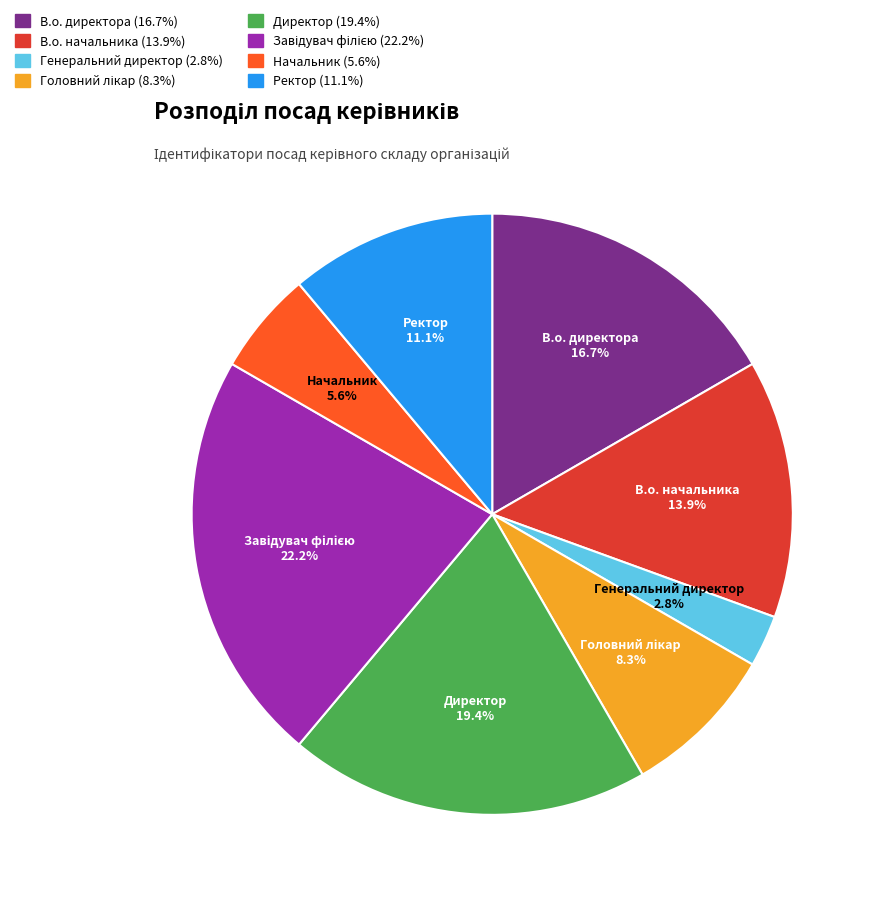

The В.о. директора slice represents 25% of the pie. True or false?

False